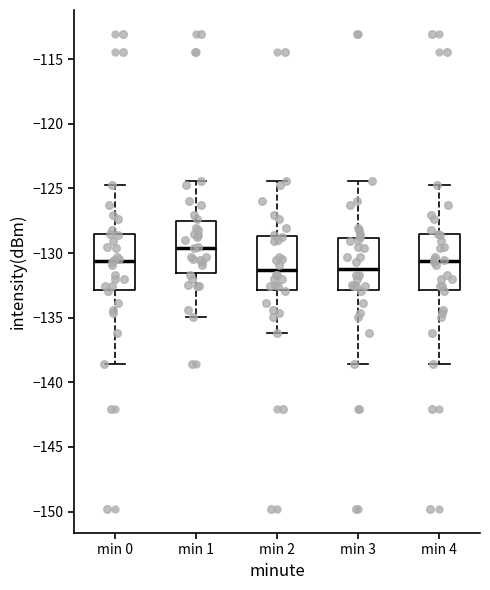

Reading left to right, read every box against the y-axis: the position of its median line, the range the box covers, and the ends of its whiskers. The values are not printed on the chart, so give them approximately, as read against the axis.

min 0: median -130.5, box -133.0 to -128.5, whiskers -138.5 to -124.5
min 1: median -129.5, box -131.5 to -127.5, whiskers -135.0 to -124.5
min 2: median -131.5, box -133.0 to -128.5, whiskers -136.0 to -124.5
min 3: median -131.0, box -133.0 to -129.0, whiskers -138.5 to -124.5
min 4: median -130.5, box -133.0 to -128.5, whiskers -138.5 to -124.5